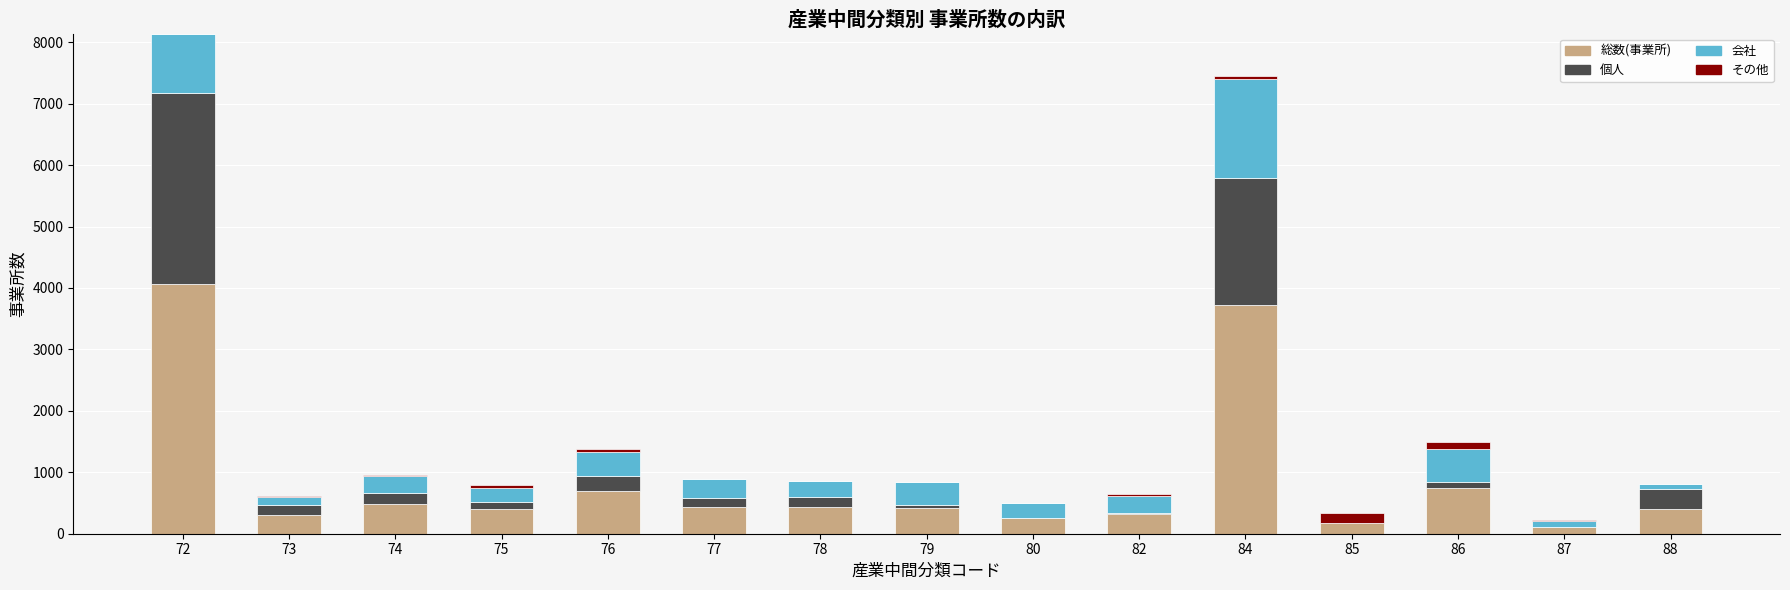

Is it true that 総数(事業所) equals 396 at 75?

True